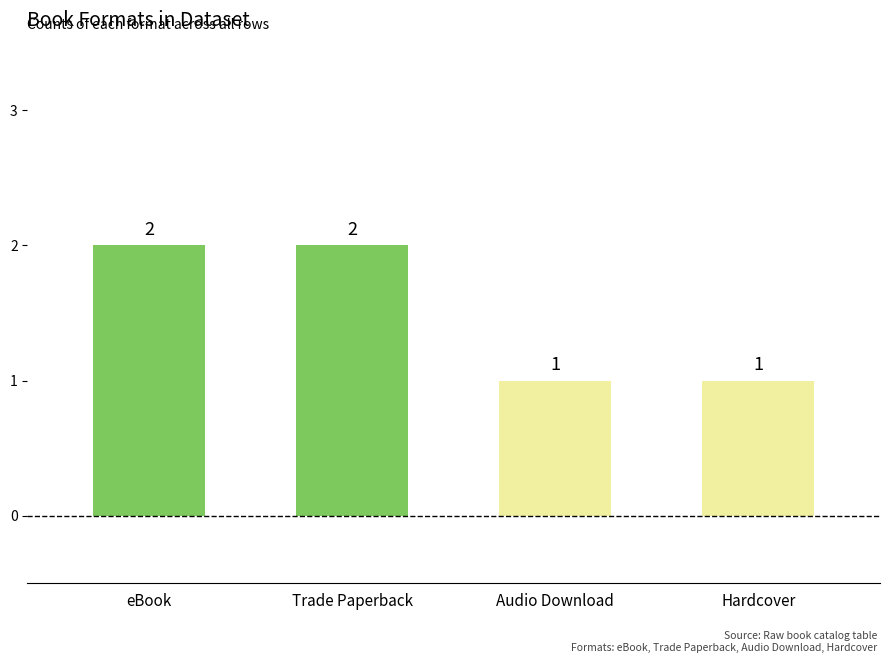

Approximately how many times larger is the value at Hardcover compared to eBook?

0.5